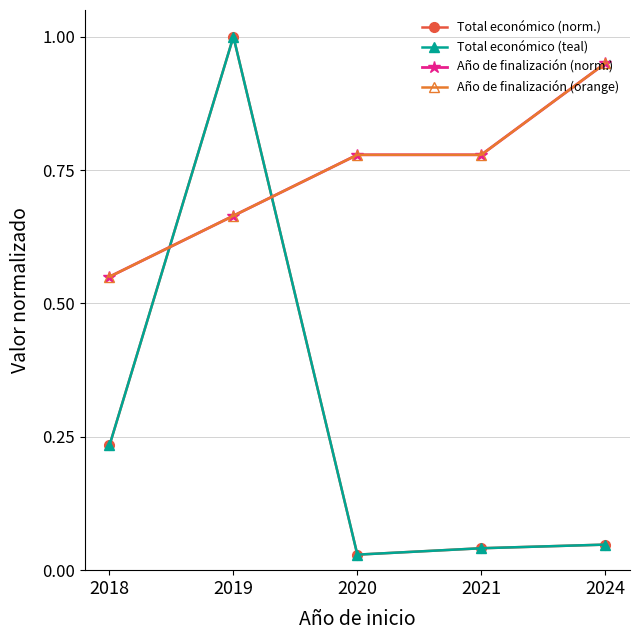

The Total económico (teal) series shows 1.5 at 2019. True or false?

False